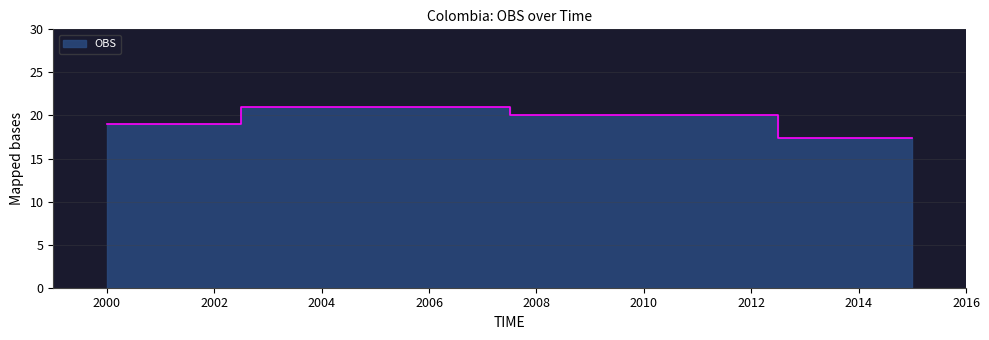

What is the ratio of the value at 2000 to the value at 2010?

0.9